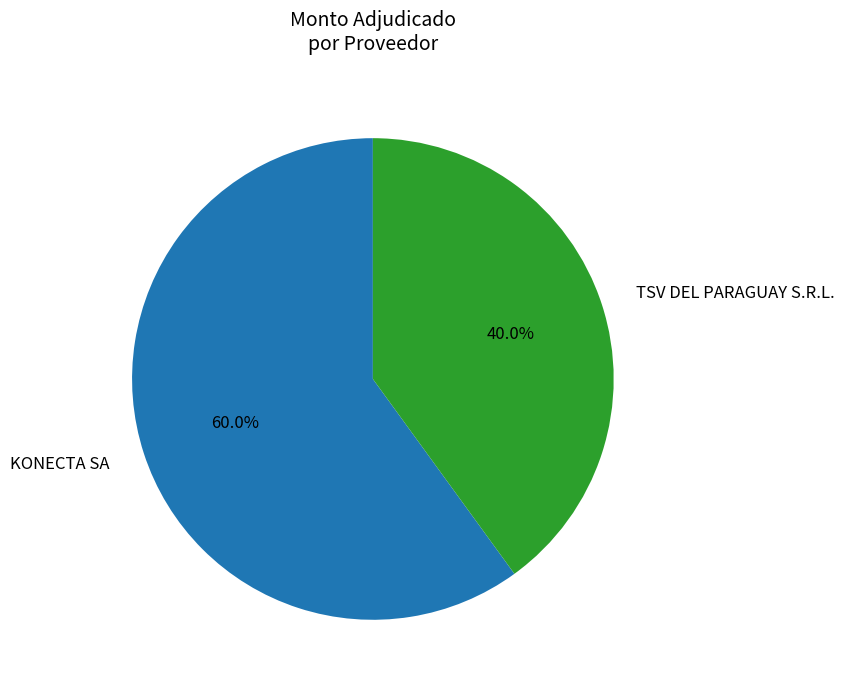

Which slice is the smallest?

TSV DEL PARAGUAY S.R.L.